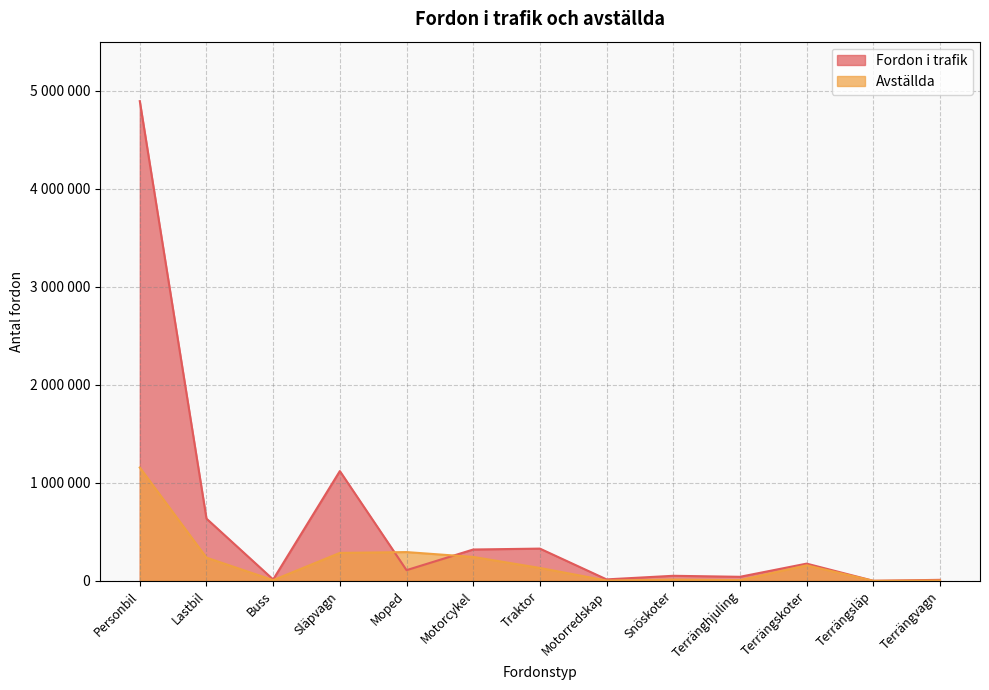

Between Lastbil and Terrängsläp, which series saw the biggest shift?

Fordon i trafik